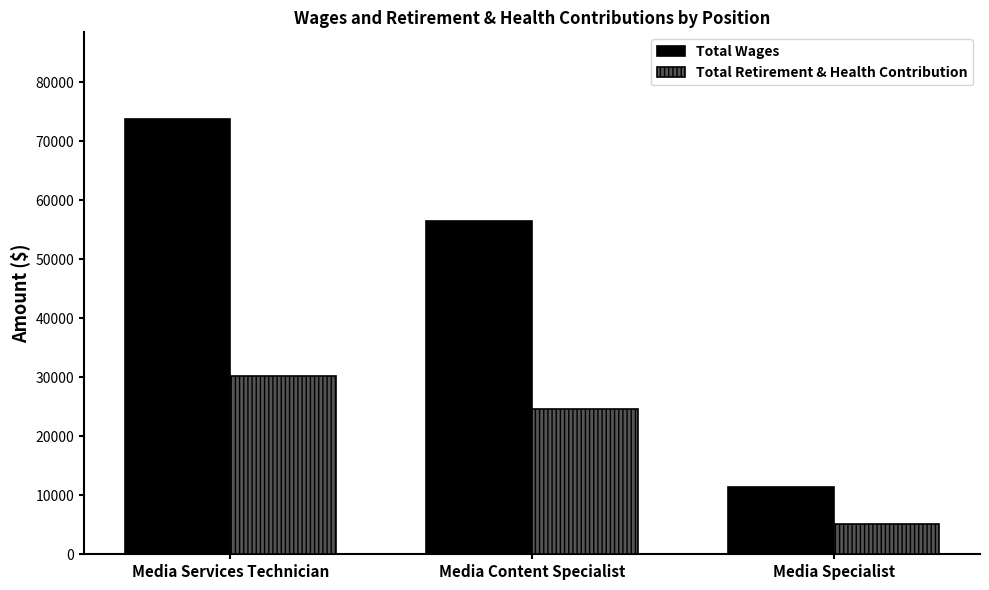

How many series are shown in this chart?

2